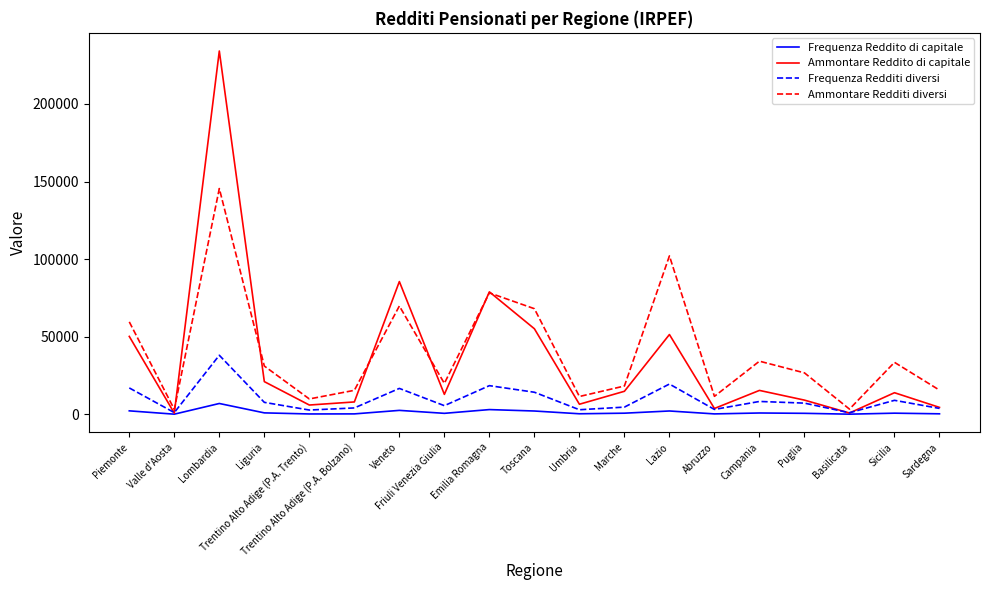

Is it true that Ammontare Redditi diversi equals 11452 at Umbria?

True